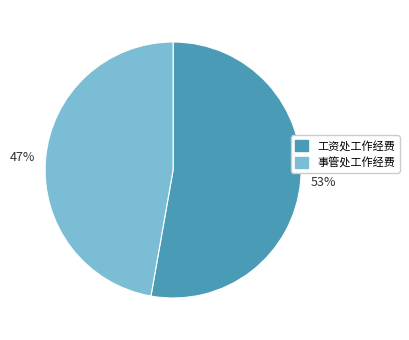

How many segments does this pie chart have?

2